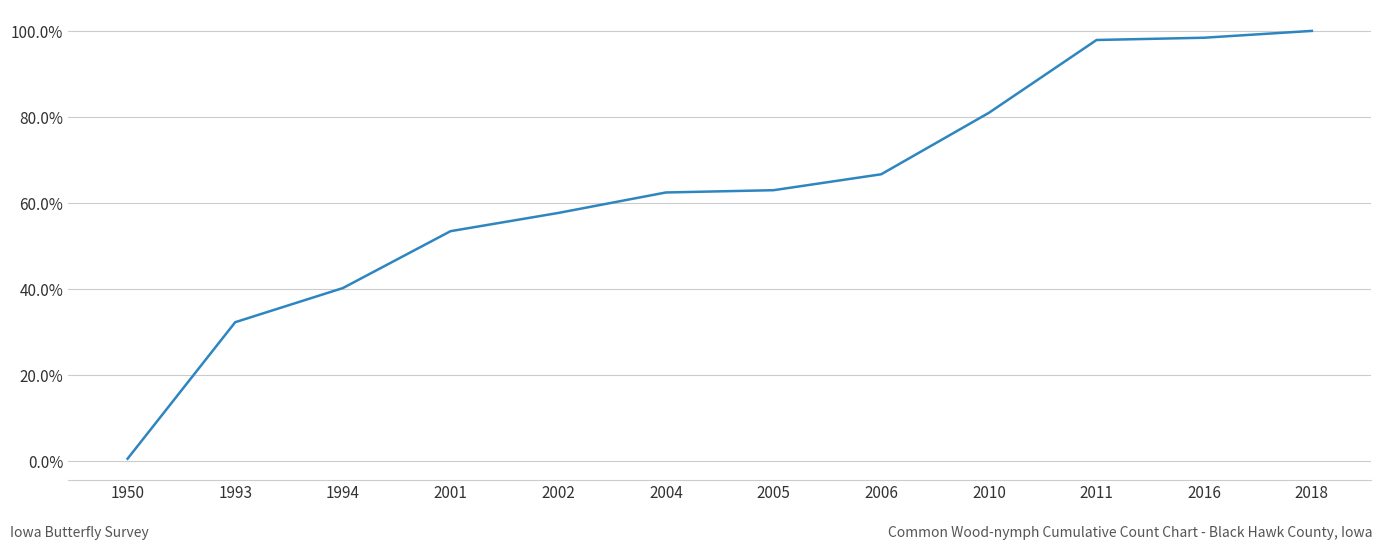

What is the average value?

62.8